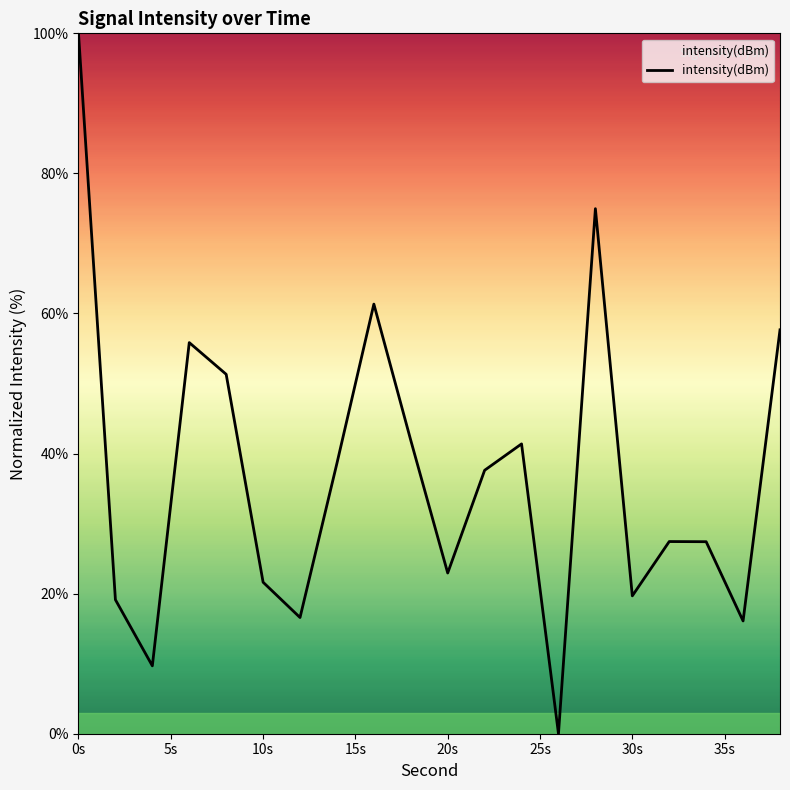

What is the maximum value shown in the chart?

100.0